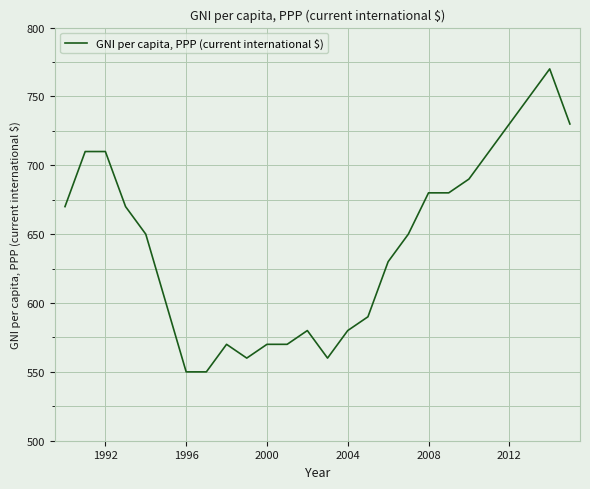

What is the smallest value displayed?

550